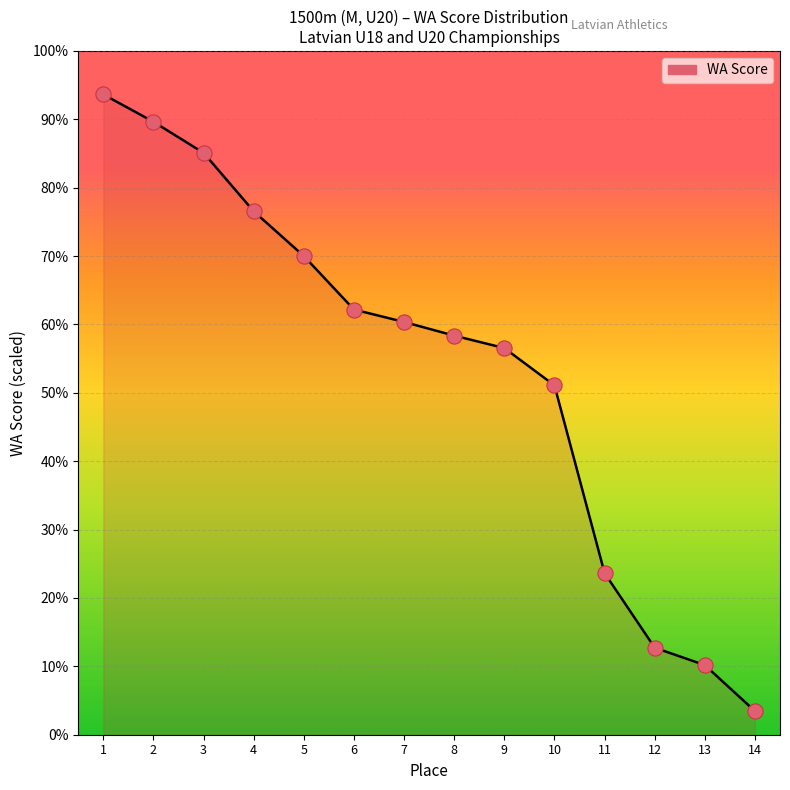

Between 8 and 5, which is larger?

5